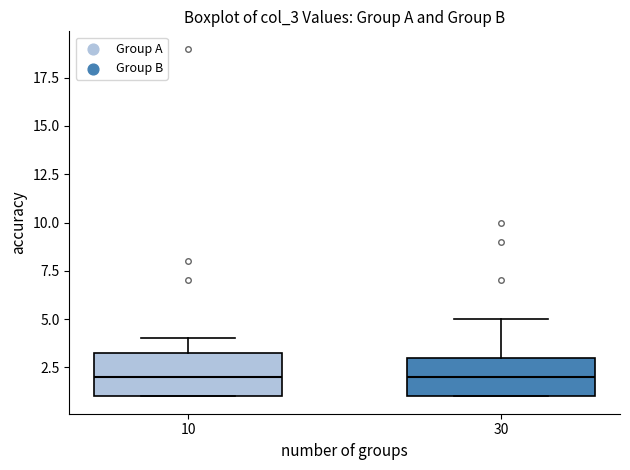

Where is the lower edge of the box at x = 10 on the y-axis? The values are not printed on the chart, so give them approximately, as read against the axis.

1.0